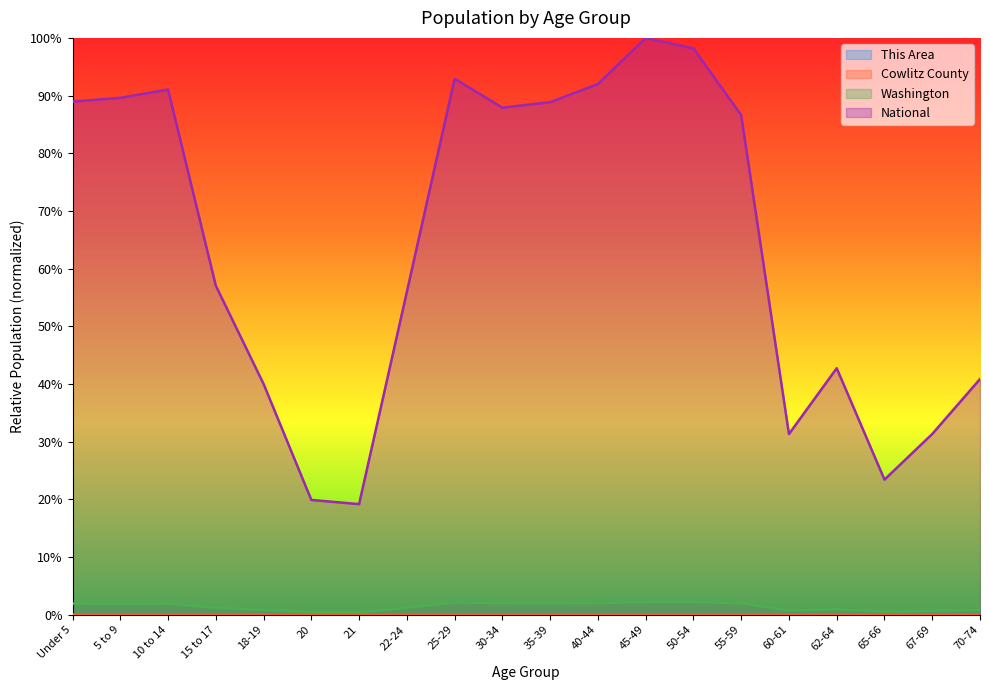

How many lines are shown in the chart?

4